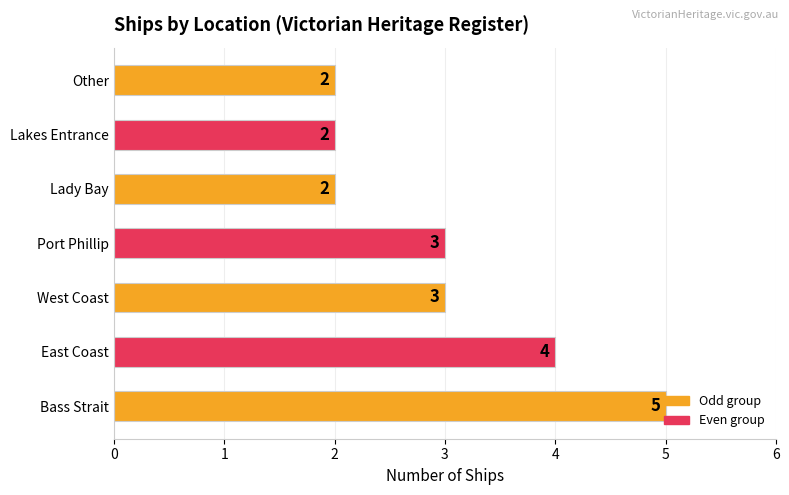

How many values are between 2 and 4?

6